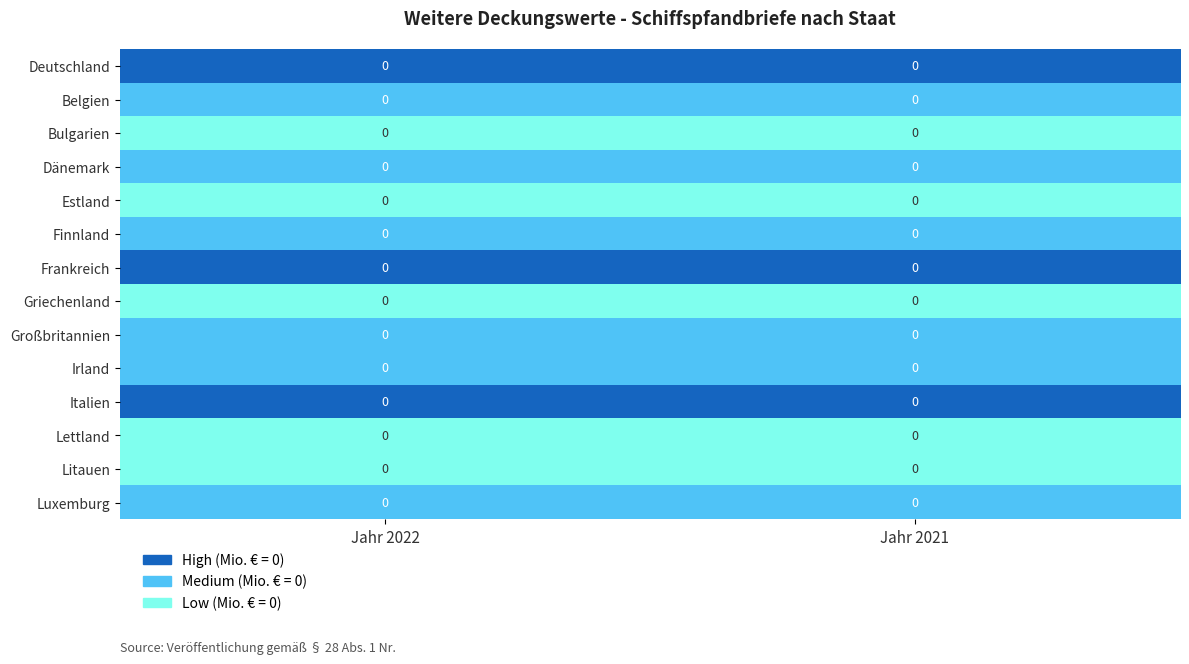

Reading left to right, transcribe all the data shown in this chart.

Deutschland: Jahr 2022=0	Jahr 2021=0
Belgien: Jahr 2022=0	Jahr 2021=0
Bulgarien: Jahr 2022=0	Jahr 2021=0
Dänemark: Jahr 2022=0	Jahr 2021=0
Estland: Jahr 2022=0	Jahr 2021=0
Finnland: Jahr 2022=0	Jahr 2021=0
Frankreich: Jahr 2022=0	Jahr 2021=0
Griechenland: Jahr 2022=0	Jahr 2021=0
Großbritannien: Jahr 2022=0	Jahr 2021=0
Irland: Jahr 2022=0	Jahr 2021=0
Italien: Jahr 2022=0	Jahr 2021=0
Lettland: Jahr 2022=0	Jahr 2021=0
Litauen: Jahr 2022=0	Jahr 2021=0
Luxemburg: Jahr 2022=0	Jahr 2021=0